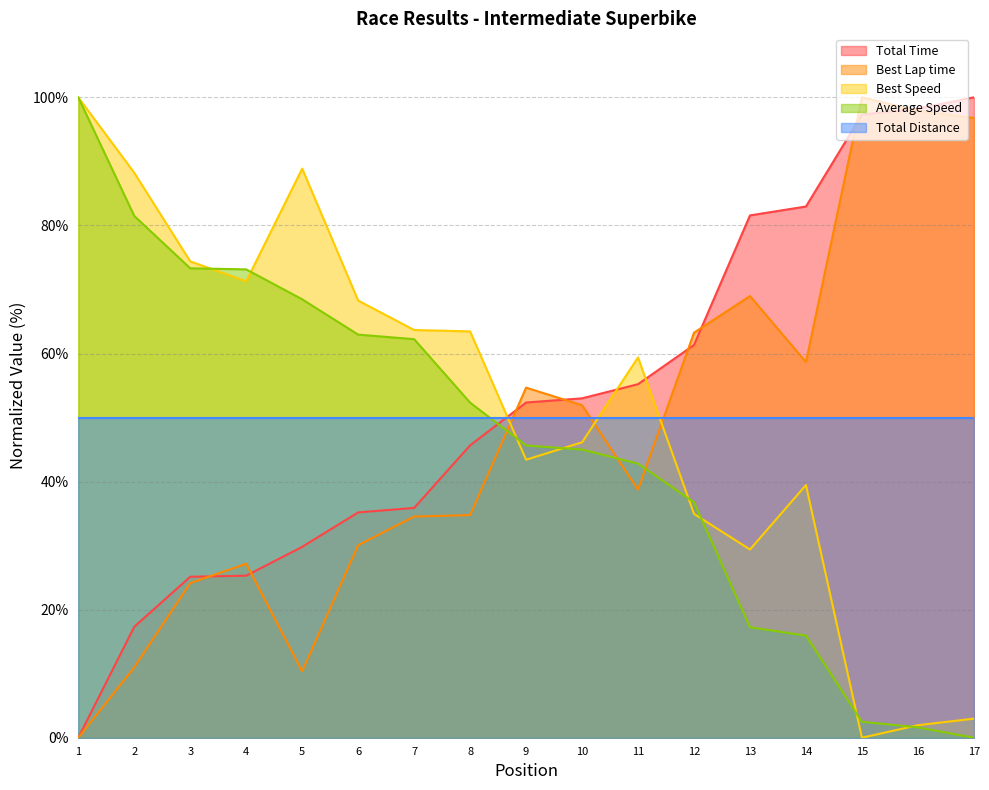

How many values in Total Time are above zero?

16